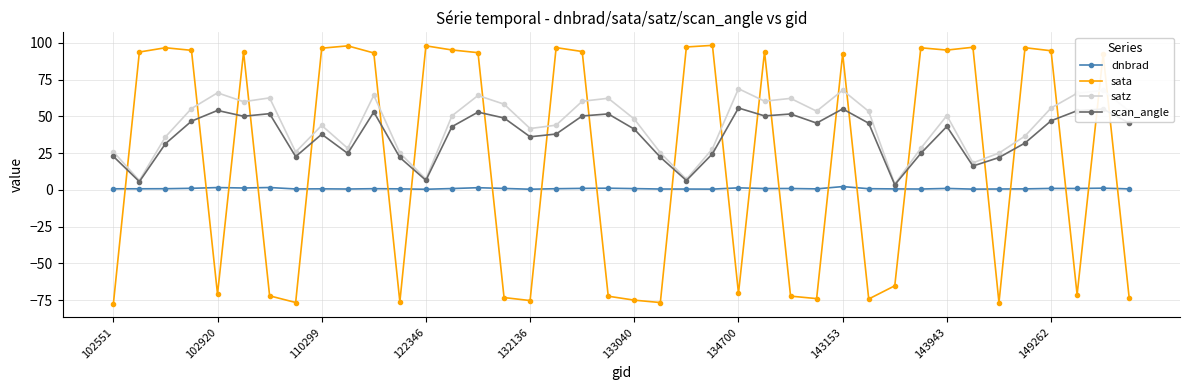

Rank the series by their maximum value, from highest to lowest.

sata, satz, scan_angle, dnbrad